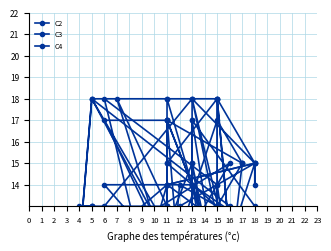

Does the chart have visible grid lines?

Yes